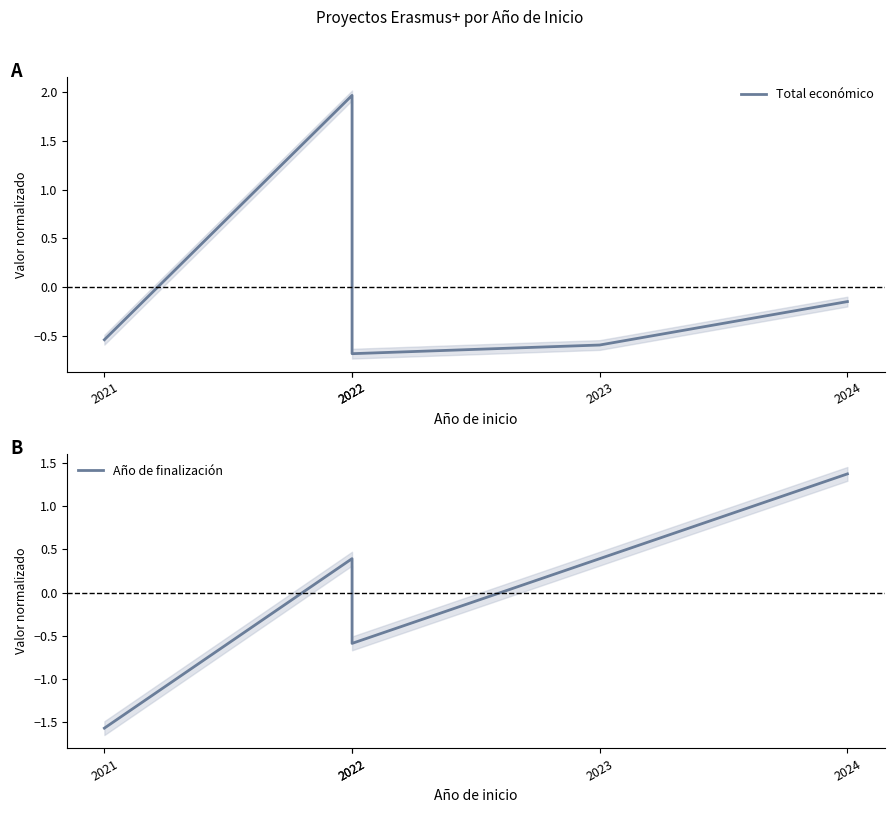

How many times do Año de finalización and Total económico cross each other?

1